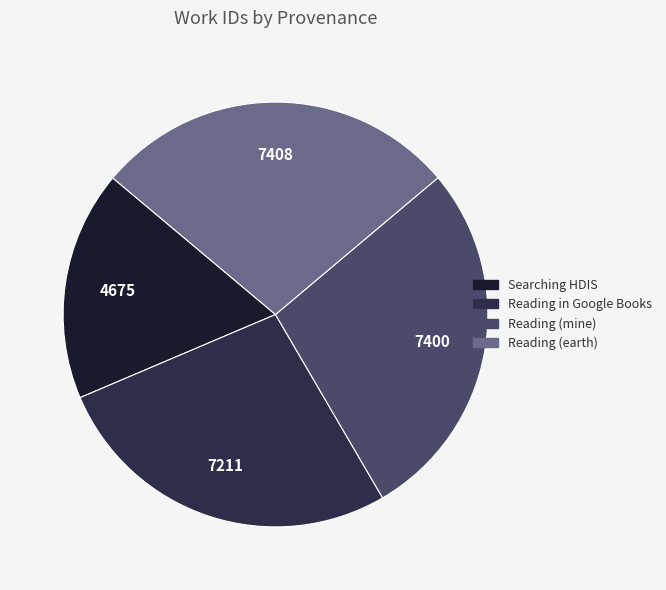

To the nearest percent, what is the average slice percentage?

25%